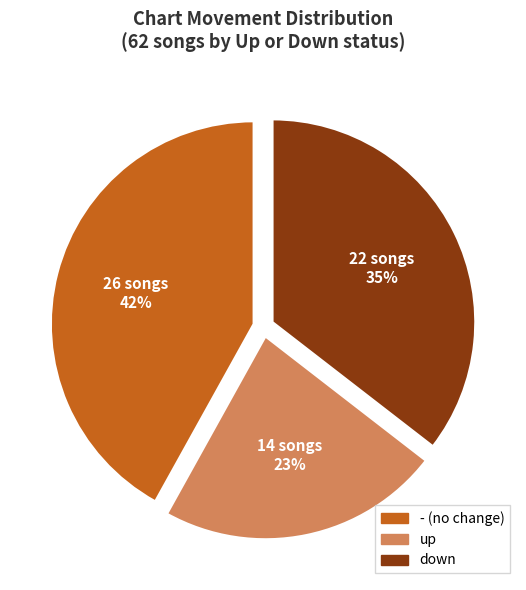

Is the sum of down and - greater than half?

Yes